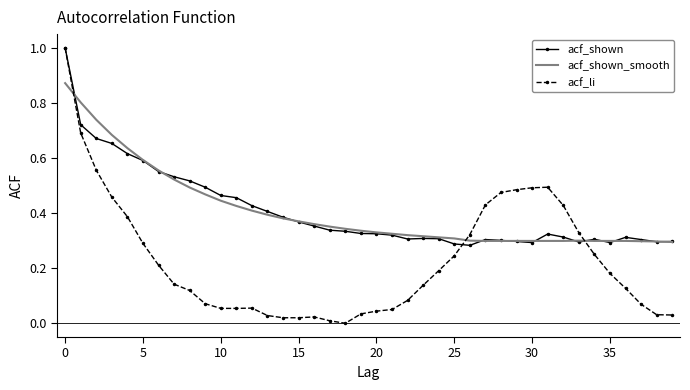

Which series has the largest range (max minus min)?

acf_li